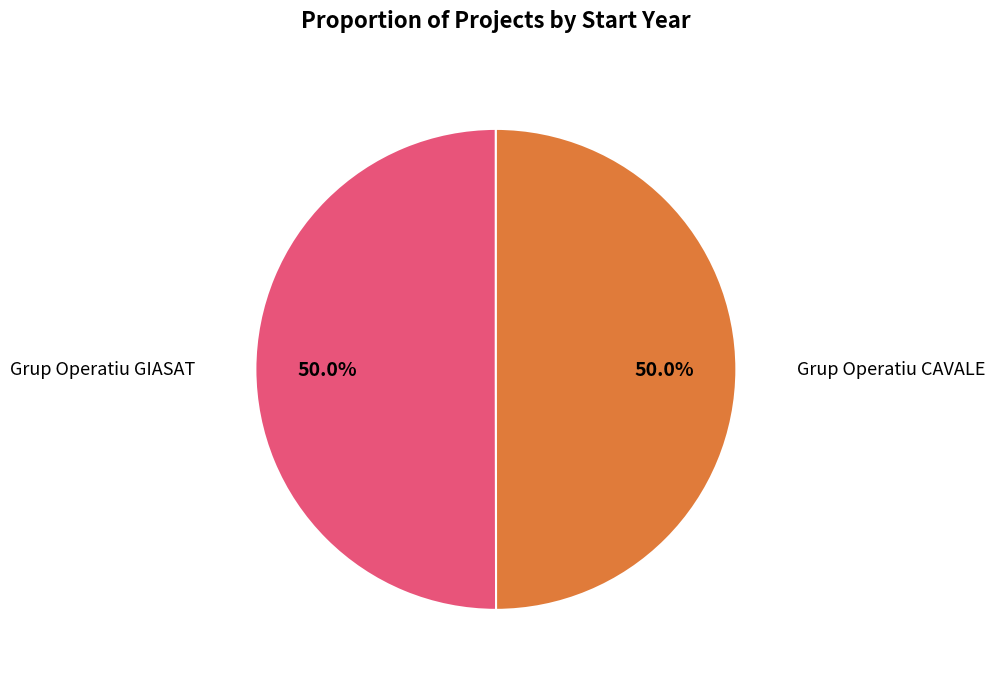

Which slice is the smallest?

Grup Operatiu CAVALE